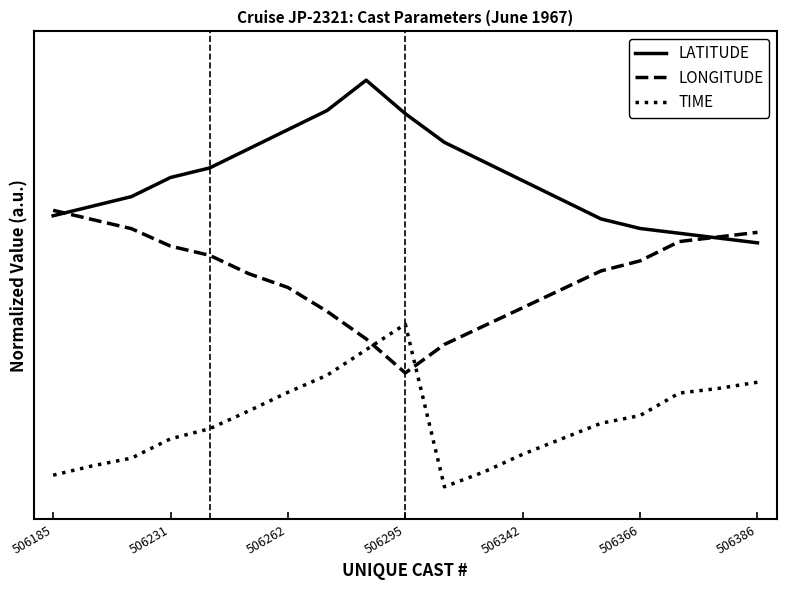

True or false: TIME and LATITUDE intersect in this chart.

False